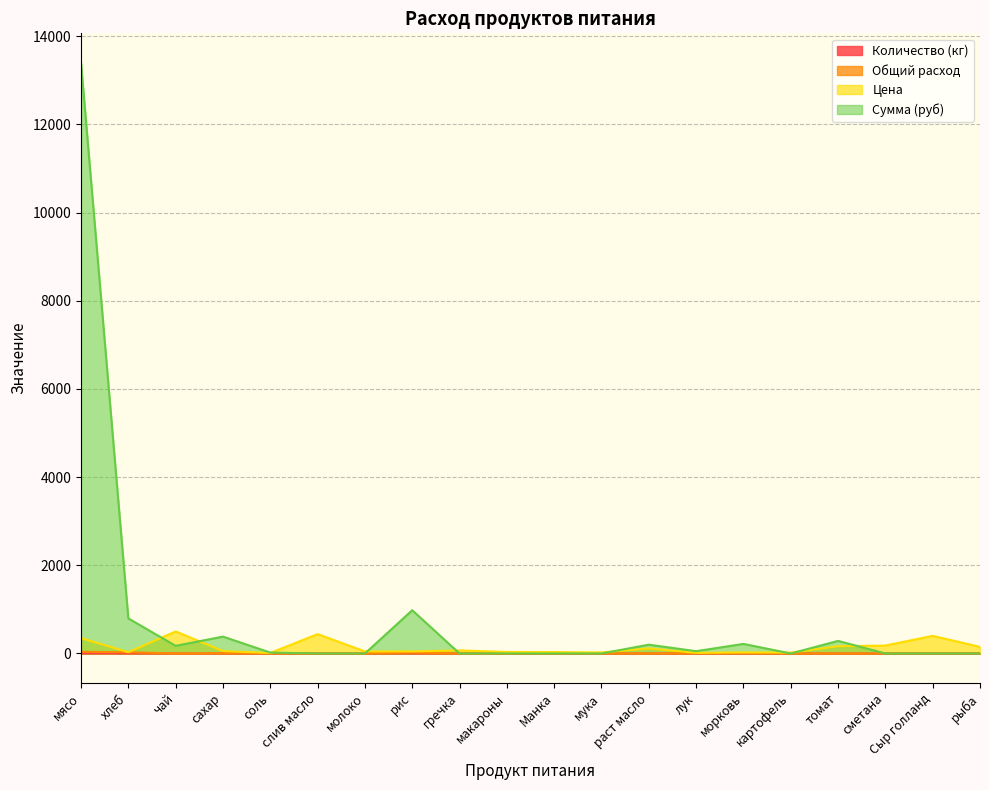

The value of Количество (кг) at сахар is 7.0. True or false?

True